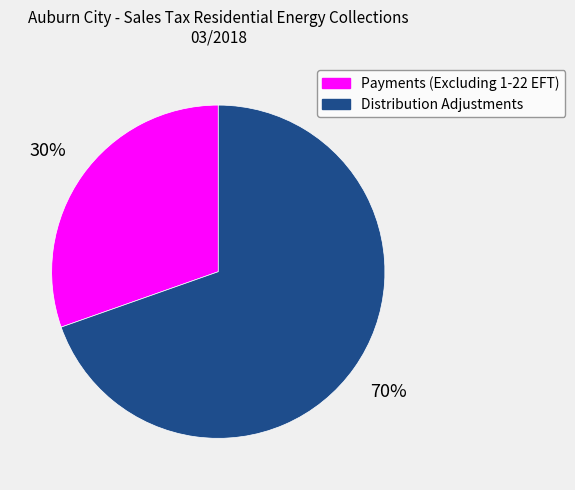

To the nearest percent, what portion does Payments (Excluding 1-22 EFT) represent?

30%